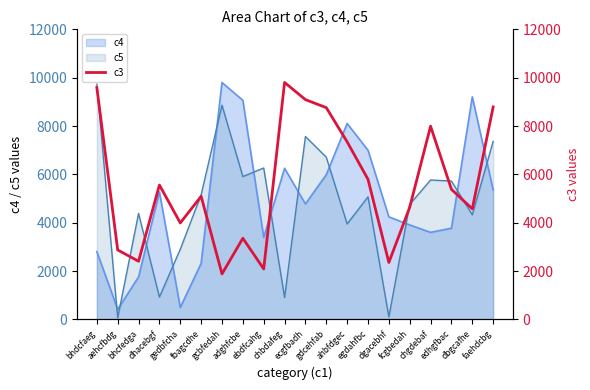

The value at dgacebhf is 3423. True or false?

False